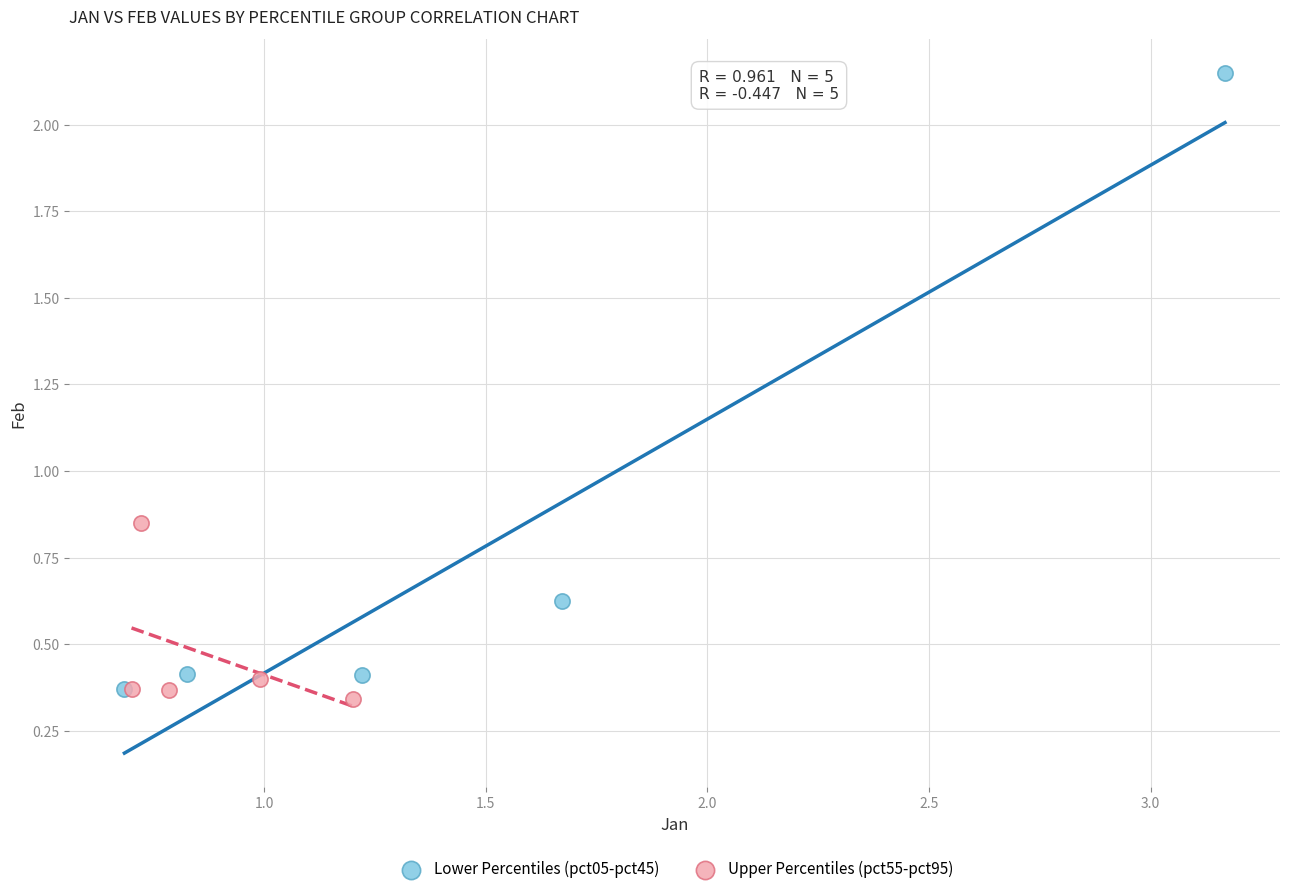

What are all the series names shown in the legend?

Lower Percentiles (pct05-pct45), Upper Percentiles (pct55-pct95)